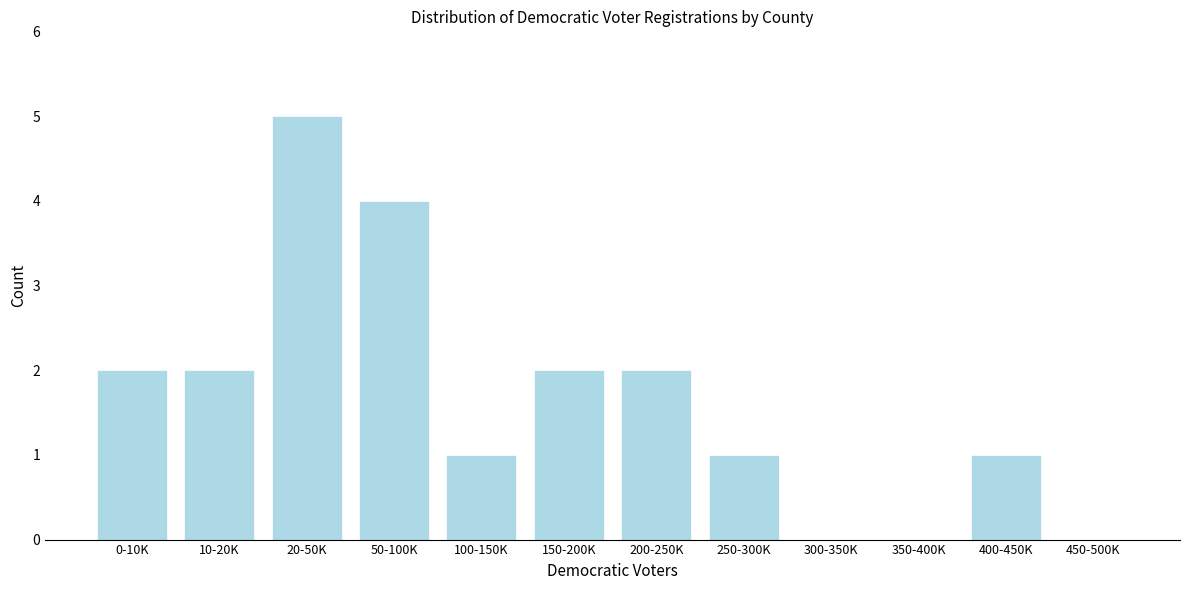

Reading left to right, extract all data points from this chart.

0-10K=2	10-20K=2	20-50K=5	50-100K=4	100-150K=1	150-200K=2	200-250K=2	250-300K=1	300-350K=0	350-400K=0	400-450K=1	450-500K=0